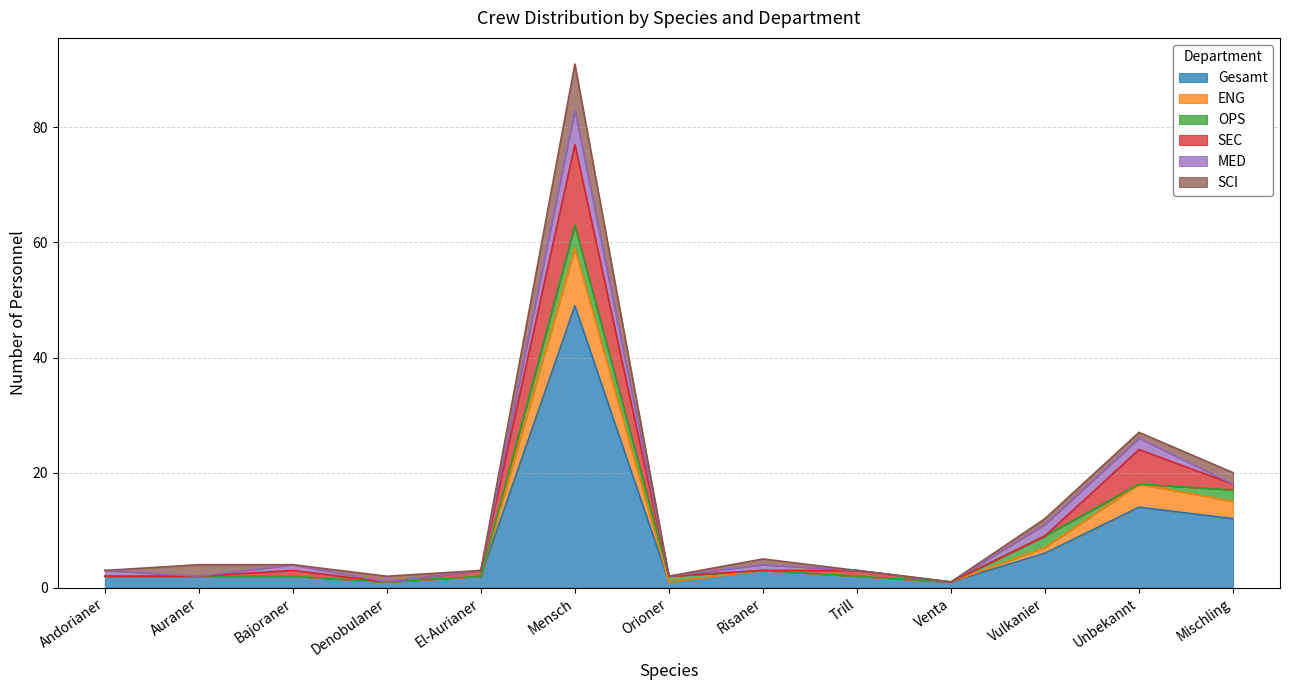

Reading right to left, extract all data points from this chart.

Gesamt: Mischling=12	Unbekannt=14	Vulkanier=6	Venta=1	Trill=2	Risaner=3	Orioner=1	Mensch=49	El-Aurianer=2	Denobulaner=1	Bajoraner=2	Auraner=2	Andorianer=2
ENG: Mischling=3	Unbekannt=4	Vulkanier=1	Venta=0	Trill=0	Risaner=0	Orioner=0	Mensch=10	El-Aurianer=0	Denobulaner=0	Bajoraner=0	Auraner=0	Andorianer=0
OPS: Mischling=2	Unbekannt=0	Vulkanier=2	Venta=0	Trill=0	Risaner=0	Orioner=1	Mensch=4	El-Aurianer=0	Denobulaner=0	Bajoraner=0	Auraner=0	Andorianer=0
SEC: Mischling=1	Unbekannt=6	Vulkanier=0	Venta=0	Trill=1	Risaner=0	Orioner=0	Mensch=14	El-Aurianer=1	Denobulaner=0	Bajoraner=1	Auraner=0	Andorianer=0
MED: Mischling=0	Unbekannt=2	Vulkanier=2	Venta=0	Trill=0	Risaner=1	Orioner=0	Mensch=6	El-Aurianer=0	Denobulaner=0	Bajoraner=1	Auraner=0	Andorianer=1
SCI: Mischling=2	Unbekannt=1	Vulkanier=1	Venta=0	Trill=0	Risaner=1	Orioner=0	Mensch=8	El-Aurianer=0	Denobulaner=1	Bajoraner=0	Auraner=2	Andorianer=0